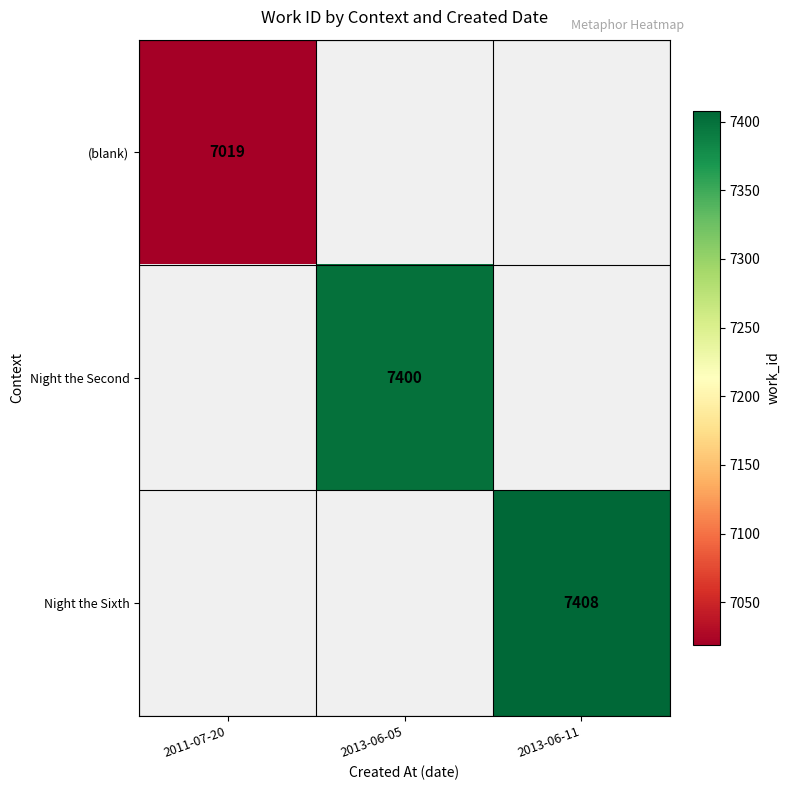

At how many categories does at least one series exceed 7088?

2